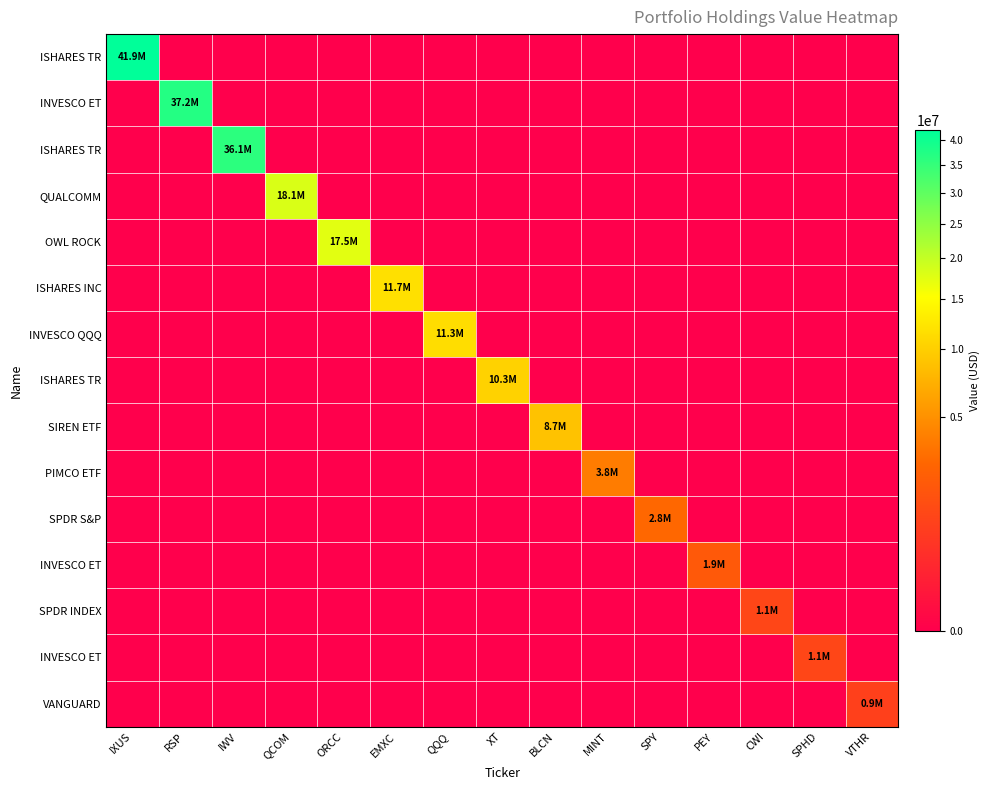

What is the spread (max minus min) of values at MINT?

3768000